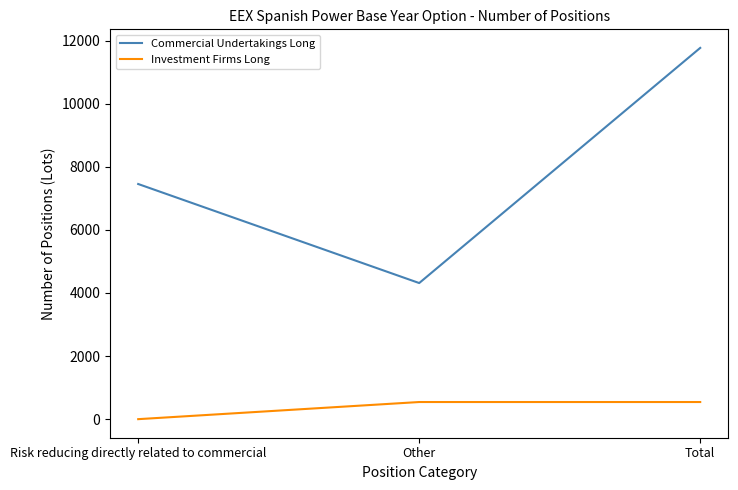

What is the approximate value of Commercial Undertakings Long at Total?

11766.8